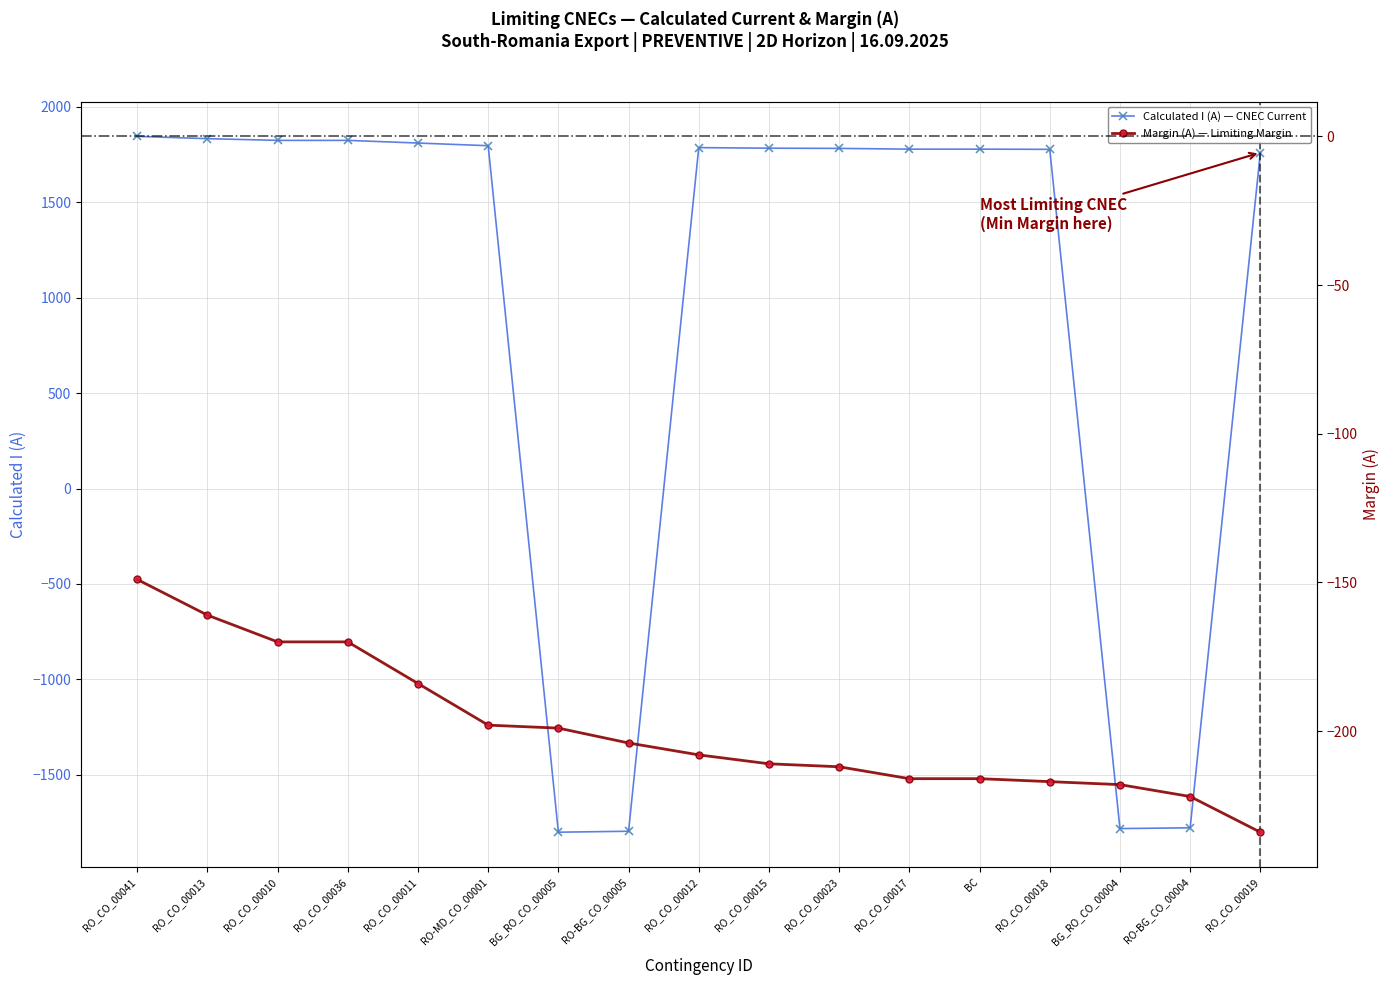

At how many categories does at least one series exceed 119?

13